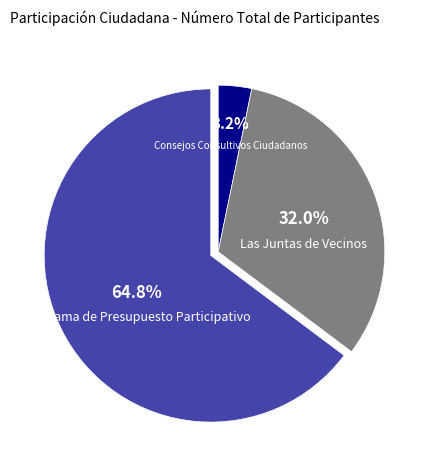

How many slices are in this pie chart?

3